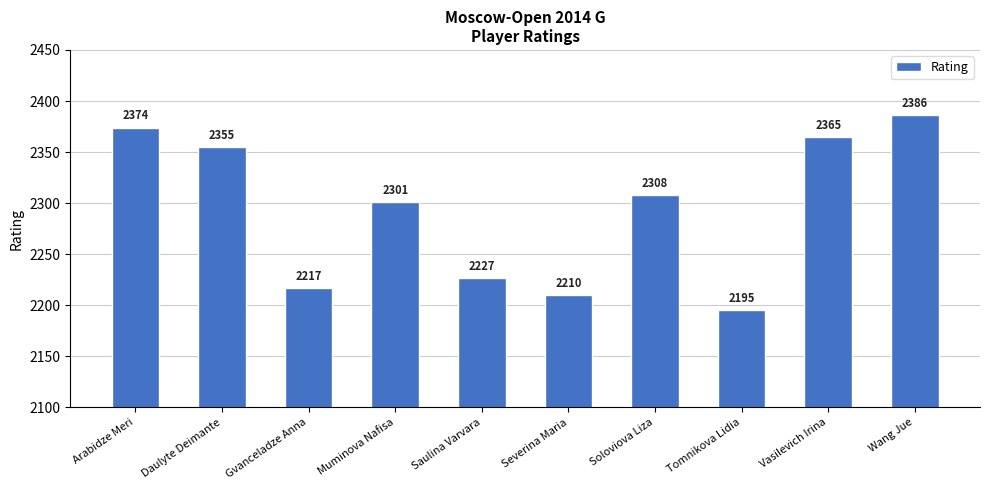

Reading left to right, what are all the values shown in this chart?

2374	2355	2217	2301	2227	2210	2308	2195	2365	2386